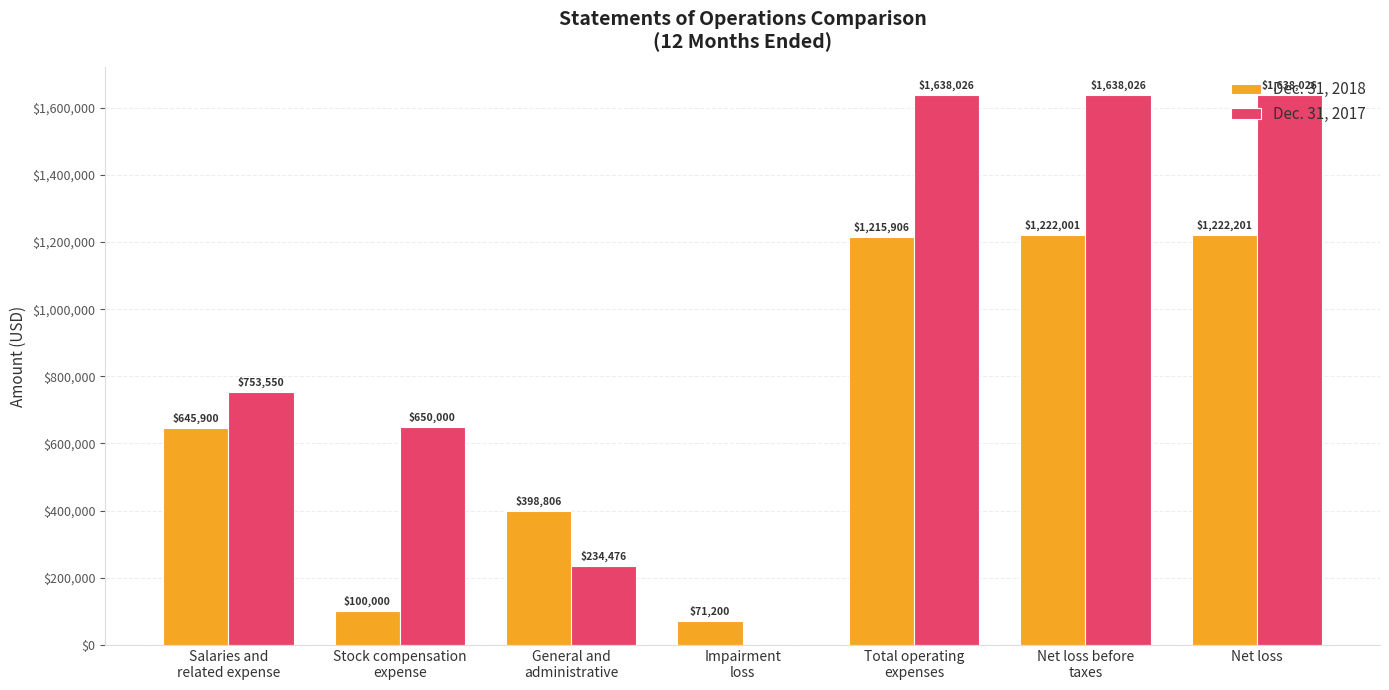

True or false: Dec. 31, 2018 has a value of 846712 at Total operating
expenses.

False